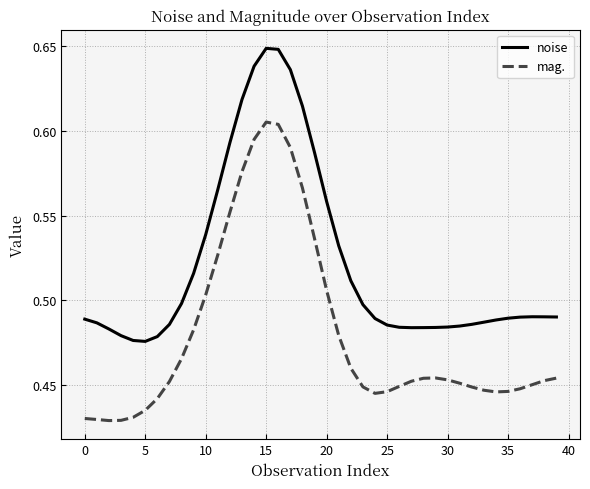

Which series has the largest range (max minus min)?

mag.